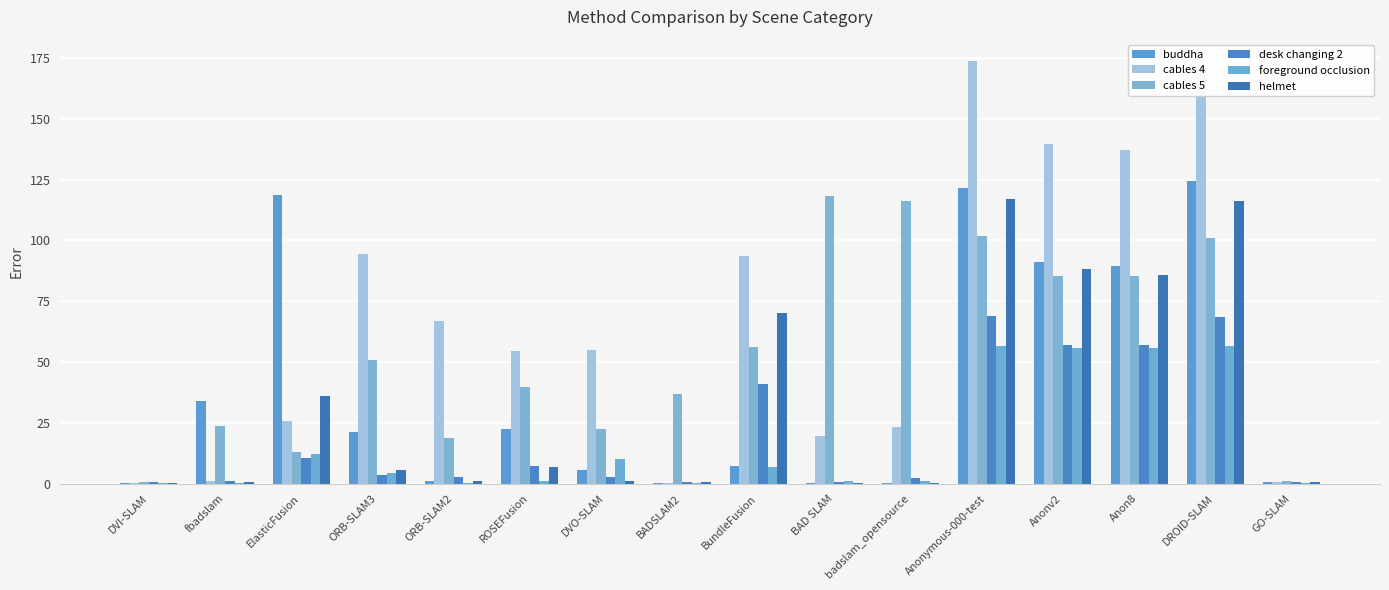

How many distinct data groups are displayed?

6